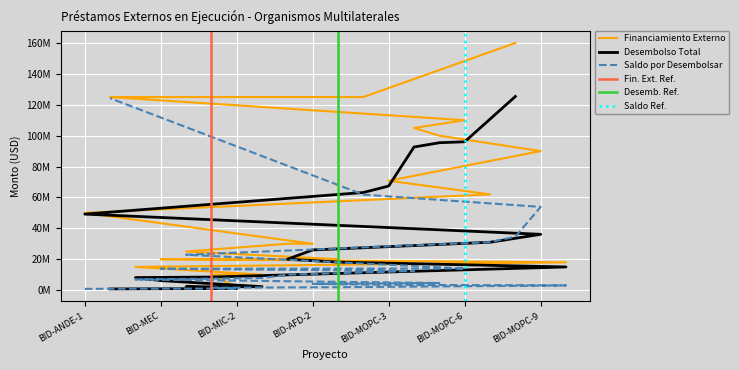

What is the label of the 12th point from the left?

BID-MOPC-2